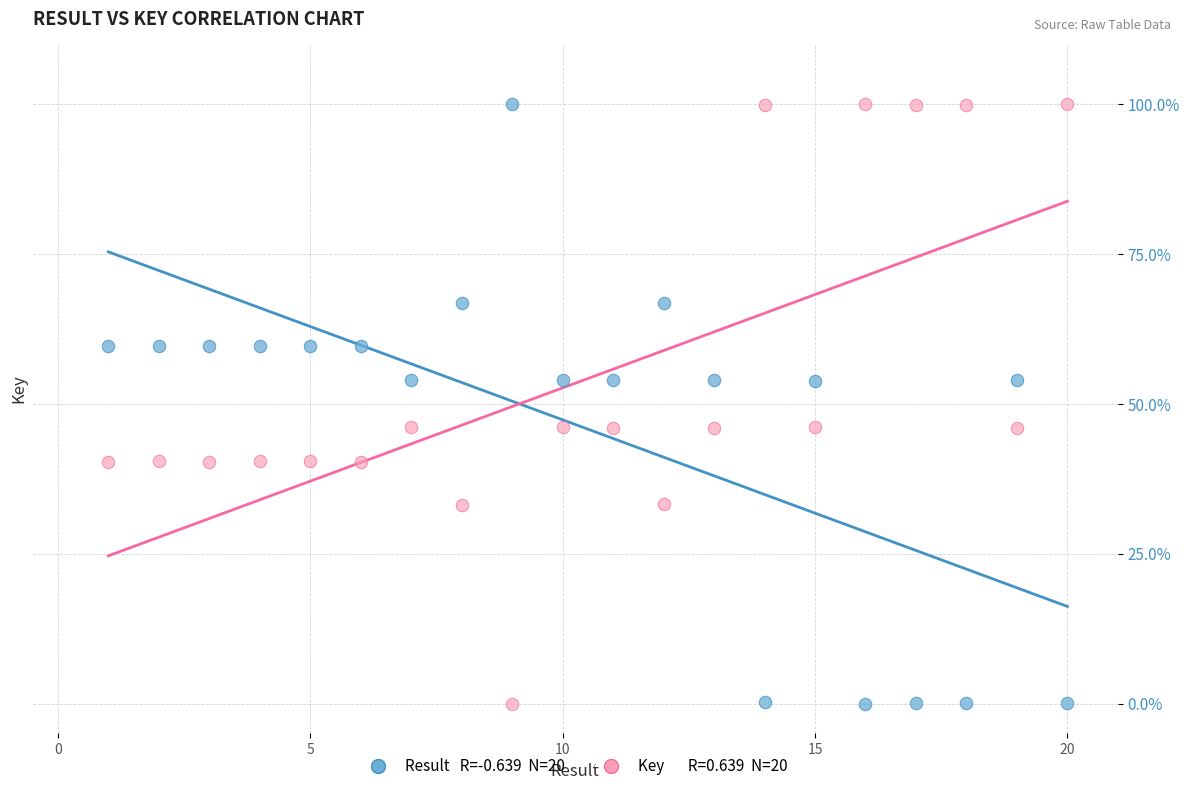

Across all data points, what is the range of X values (max minus min)?

19.0